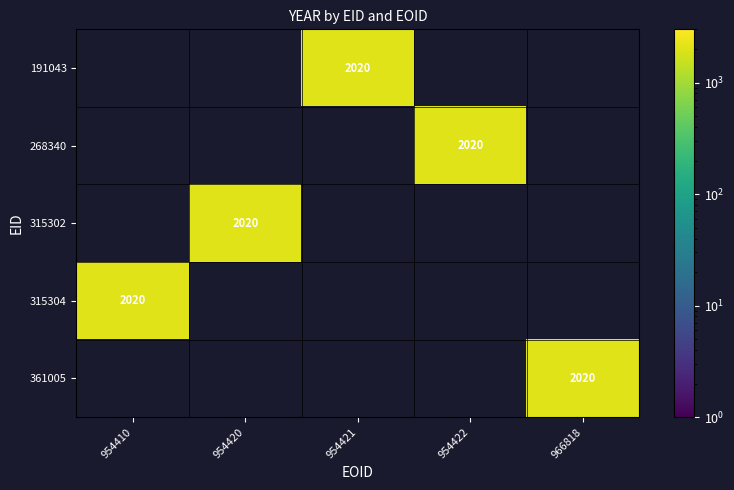

True or false: 361005 has a value of 3356 at 966818.

False